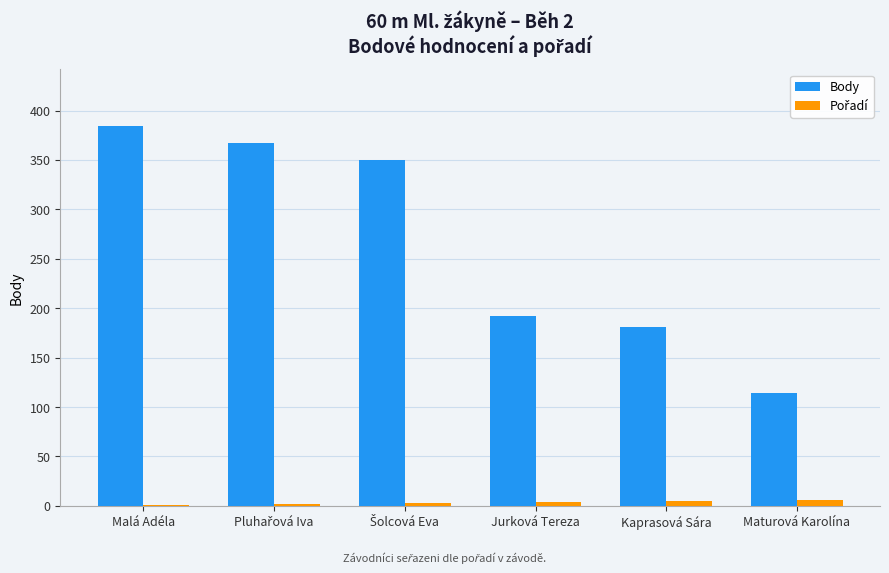

At which label is Body closest to 249?

Jurková Tereza